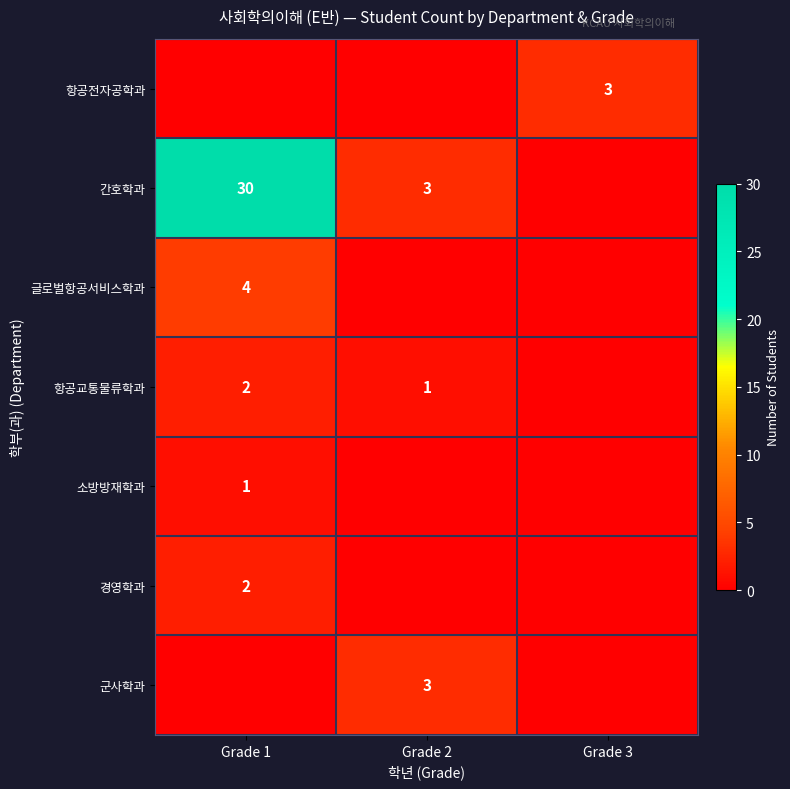

The 군사학과 series shows 5 at Grade 2. True or false?

False